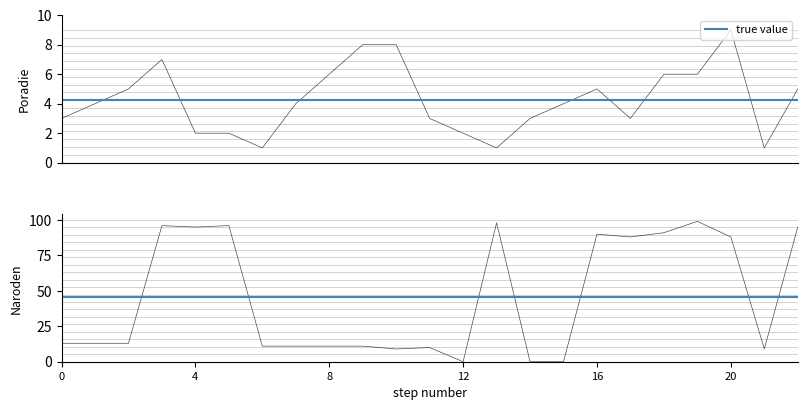

What is the sum of all Poradie values?

98